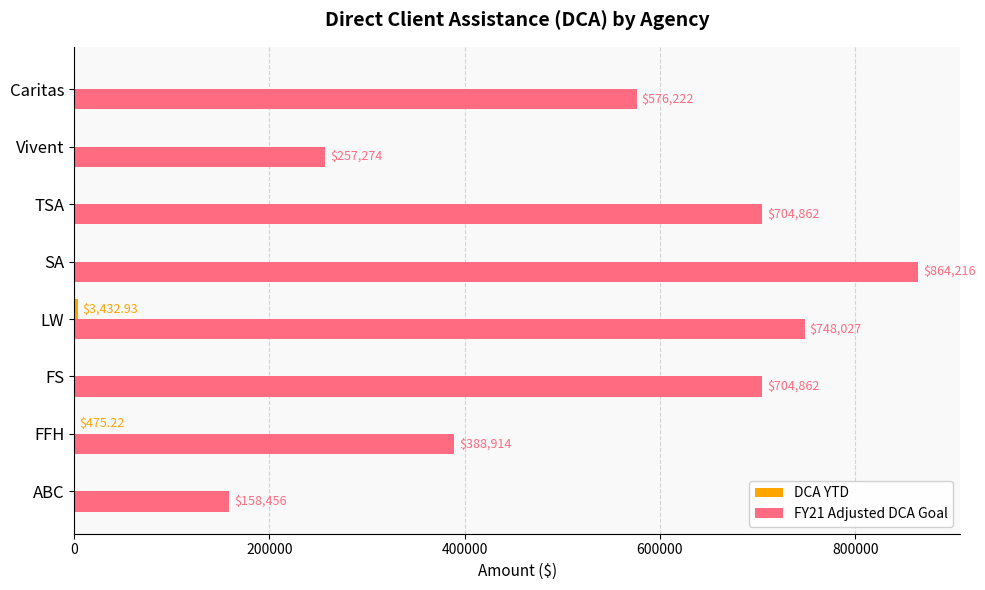

Which series has the widest spread of values?

FY21 Adjusted DCA Goal